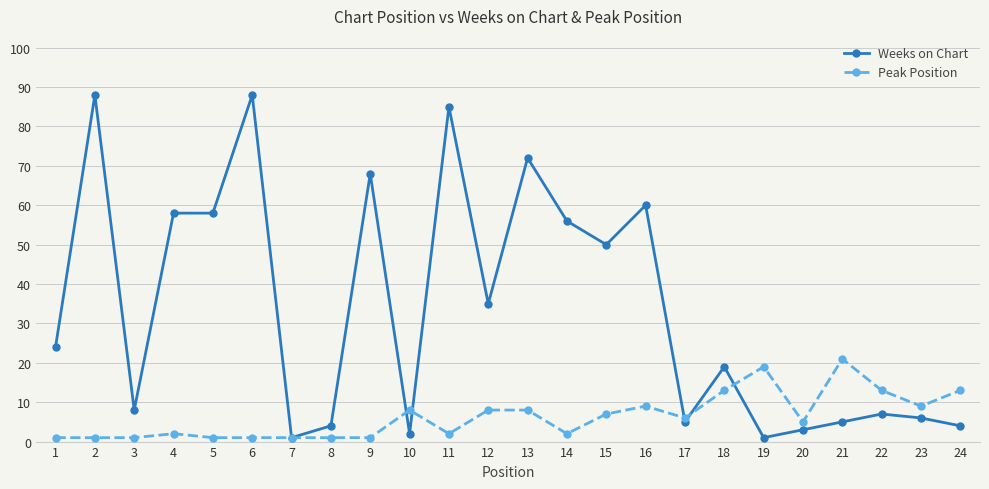

Where is Weeks on Chart nearest to the value 44?

15